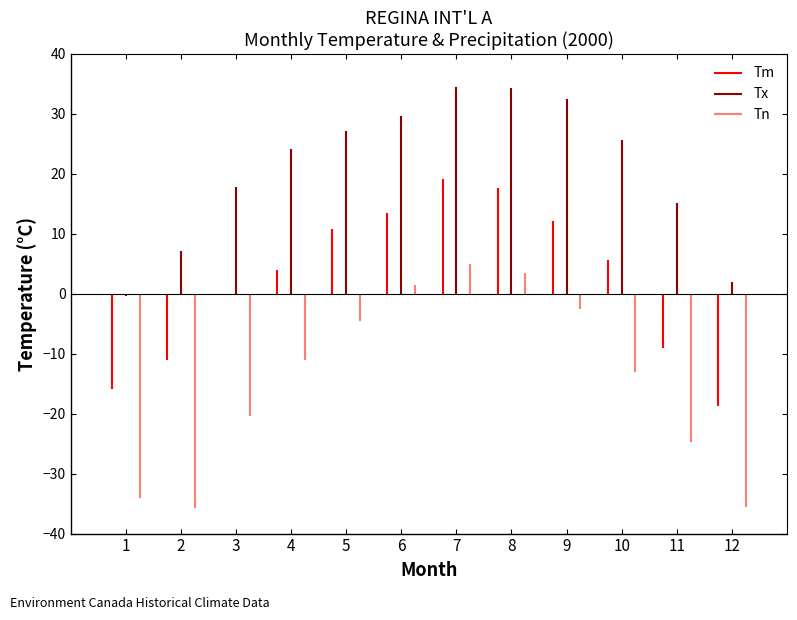

The Tm series shows 4.0 at 4. True or false?

True